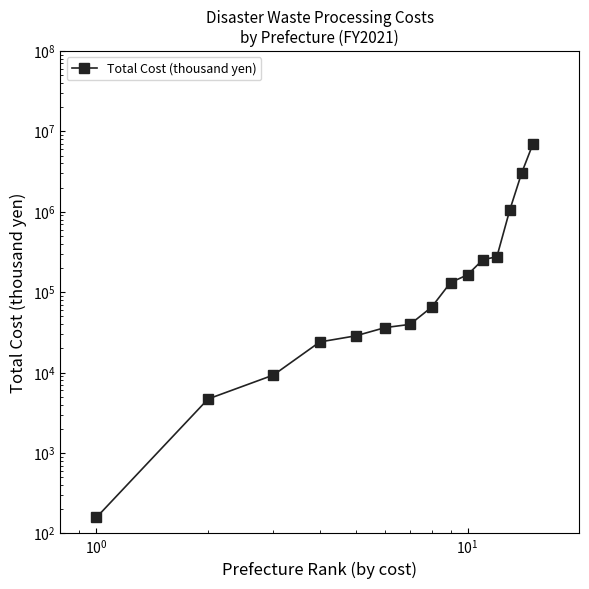

How many lines are shown in the chart?

1